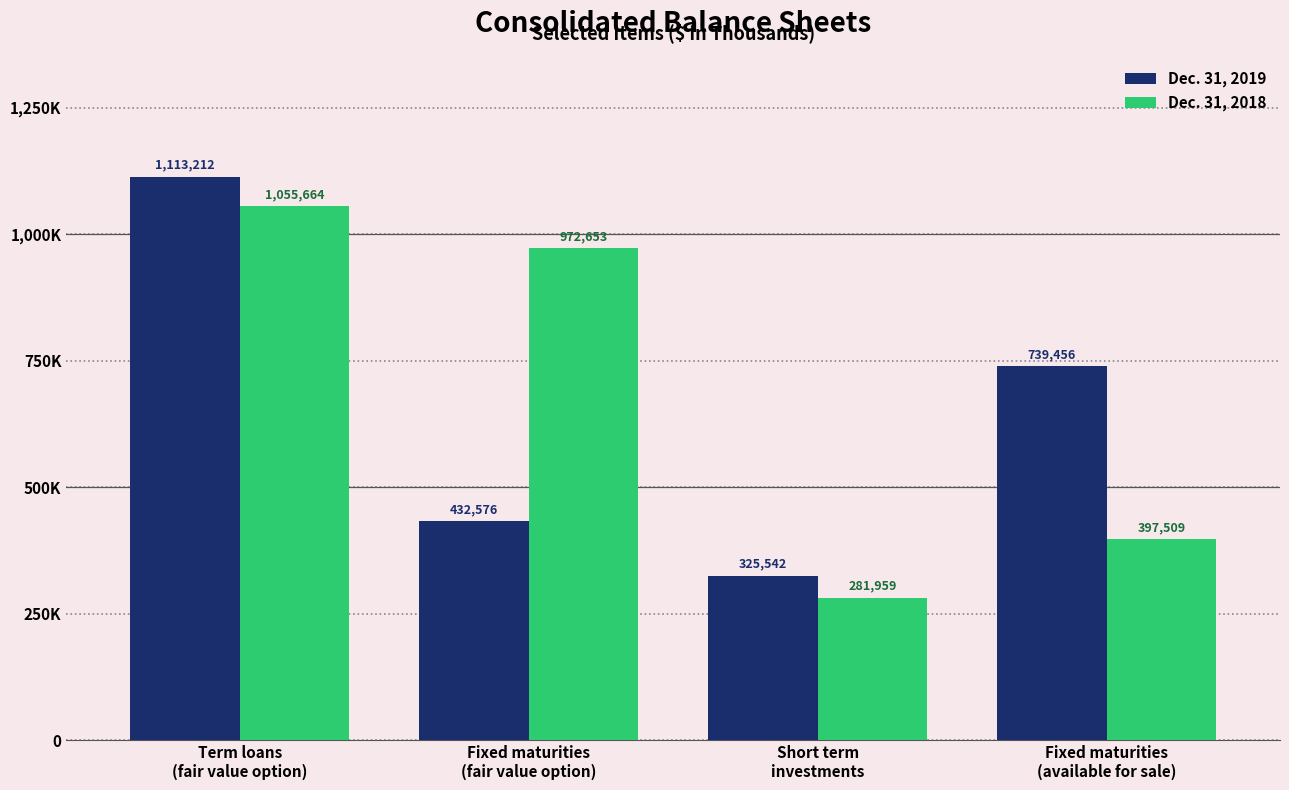

What is the minimum value shown in the chart?

281959